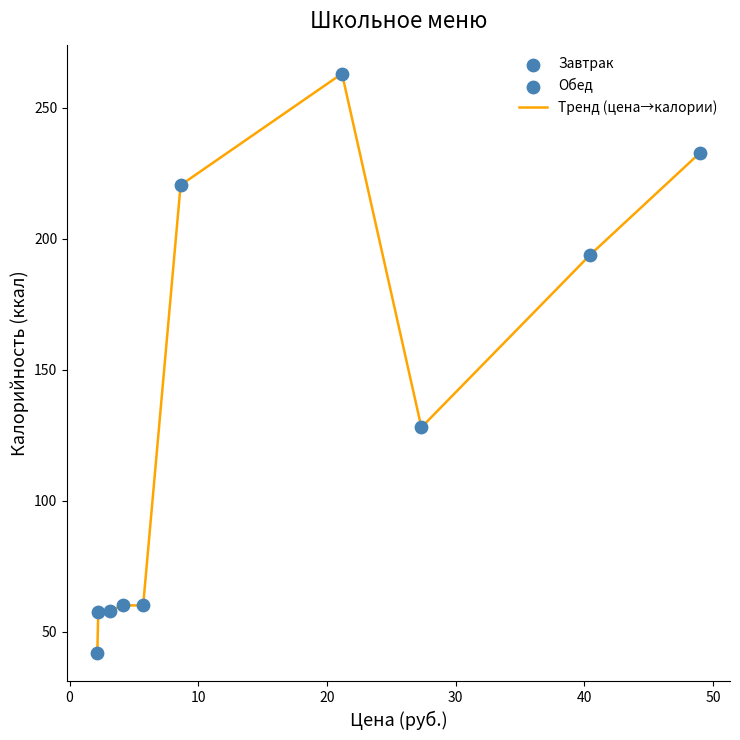

What is the greatest value displayed?

263.1